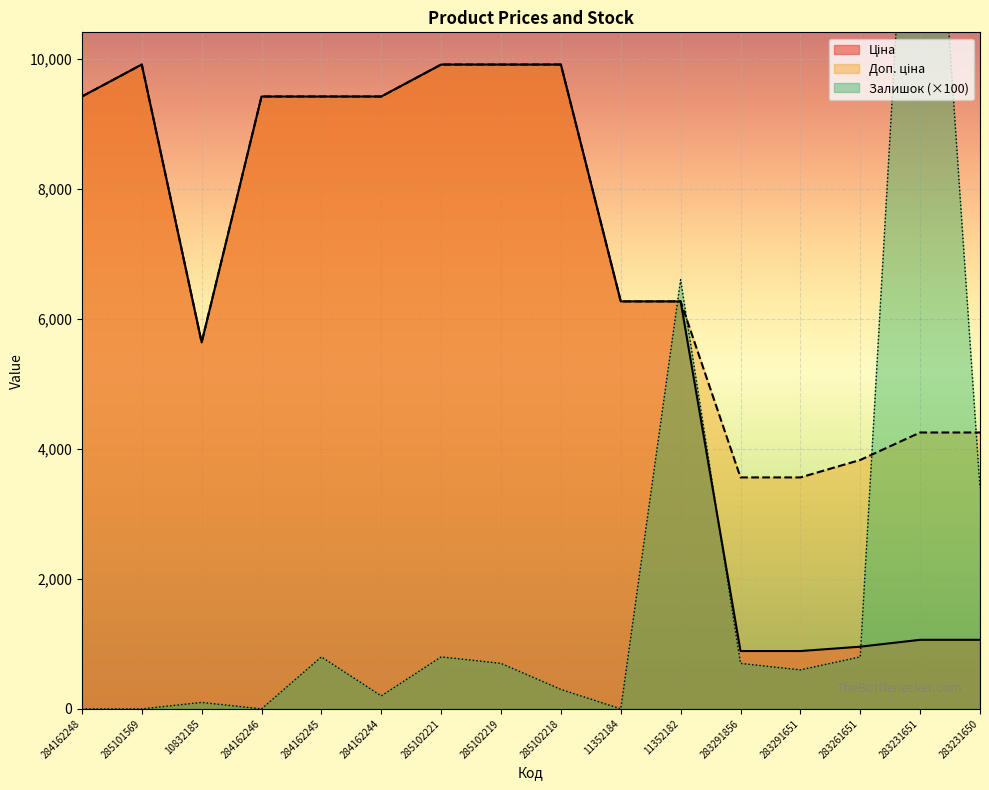

What position from the left is 284162245?

5